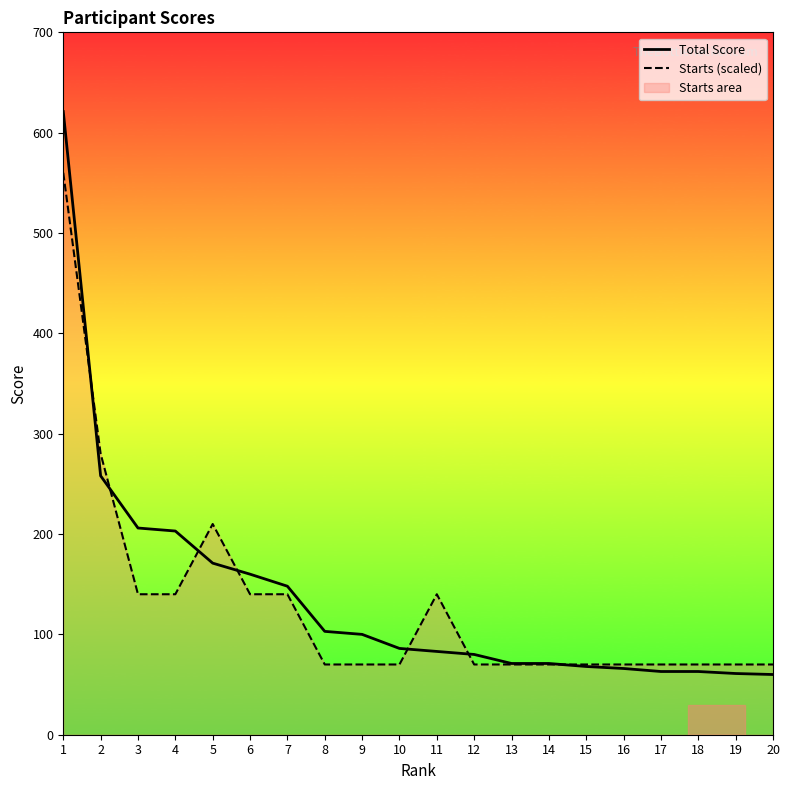

Reading left to right, what are all the values shown in this chart?

Total Score: 621	258	206	203	171	160	148	103	100	86	83	80	71	71	68	66	63	63	61	60
Starts (scaled): 560	280	140	140	210	140	140	70	70	70	140	70	70	70	70	70	70	70	70	70